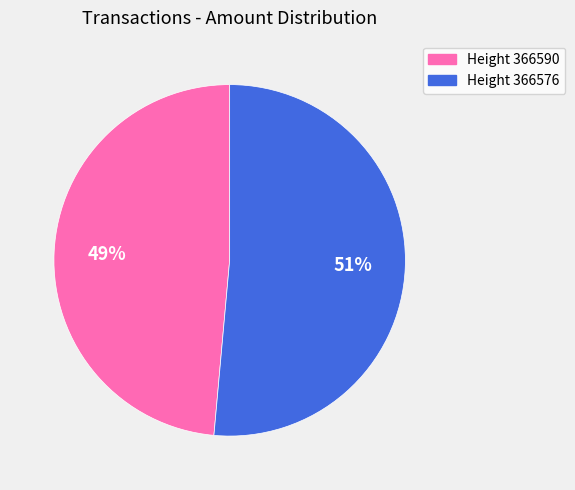

To the nearest percent, what is the average slice percentage?

50%